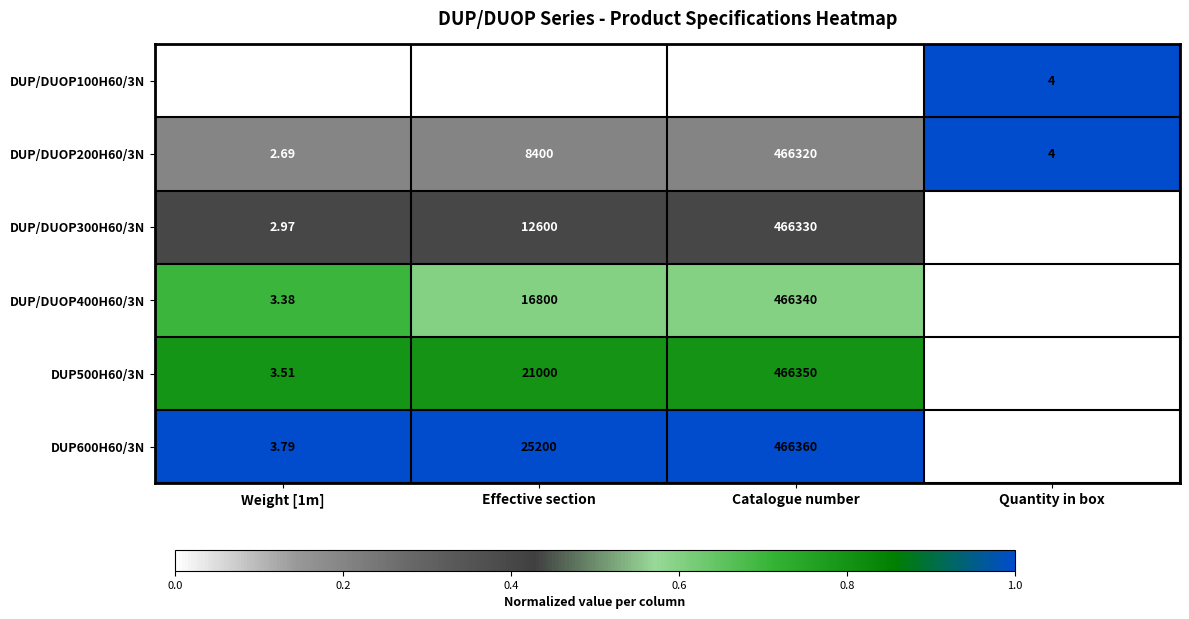

Which label corresponds to the smallest value in the chart?

Quantity in box